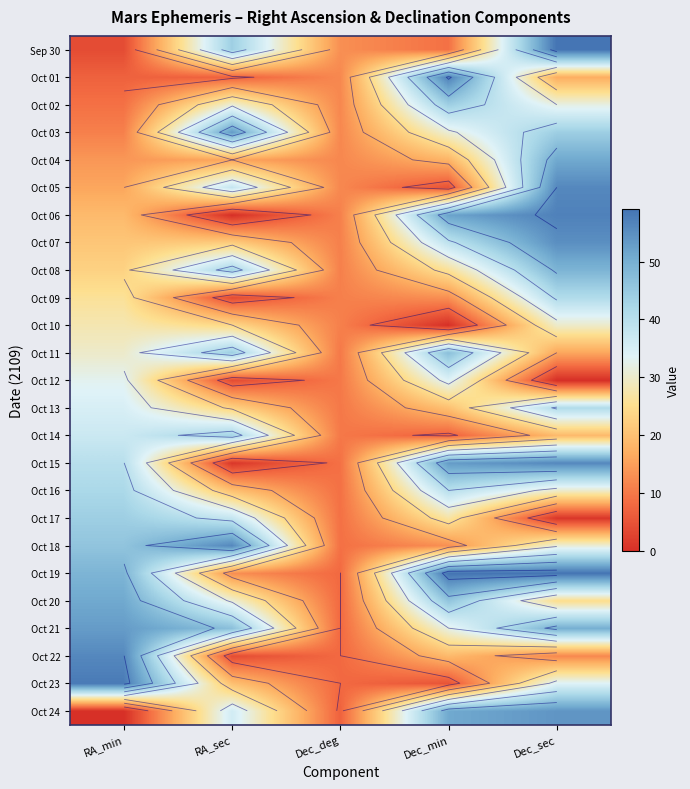

Which category has the lowest value in the Oct 04 series?

Dec_deg